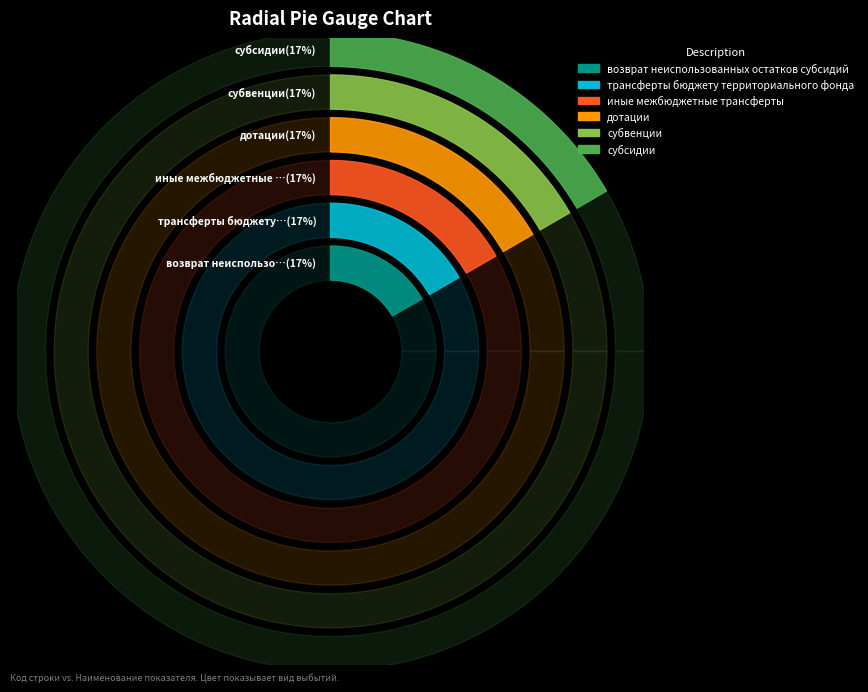

Which category has the smallest portion of the pie?

субсидии